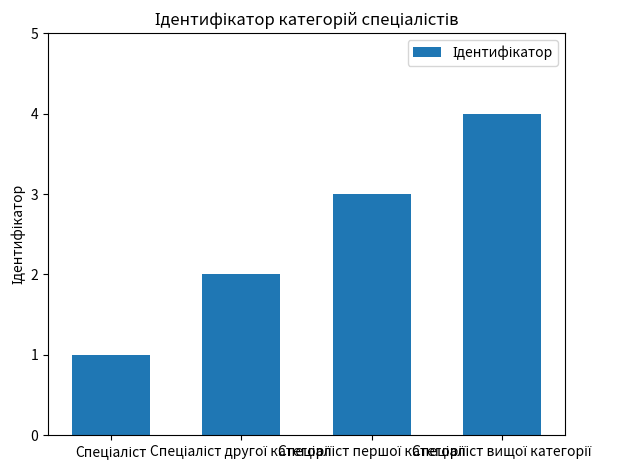

What is the maximum value shown in the chart?

4